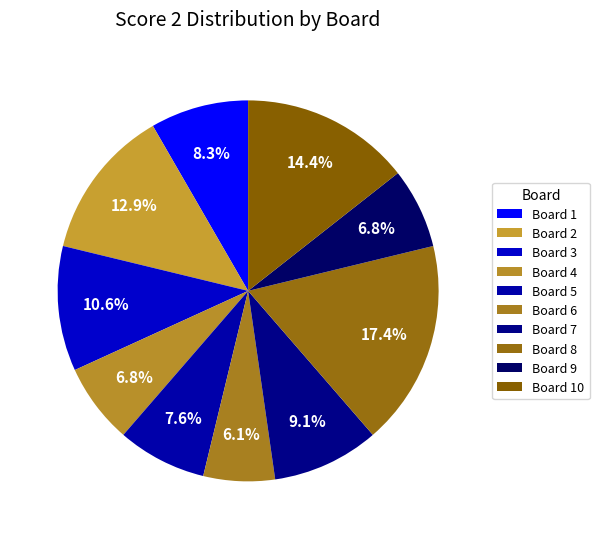

Is there a majority slice in this chart?

No